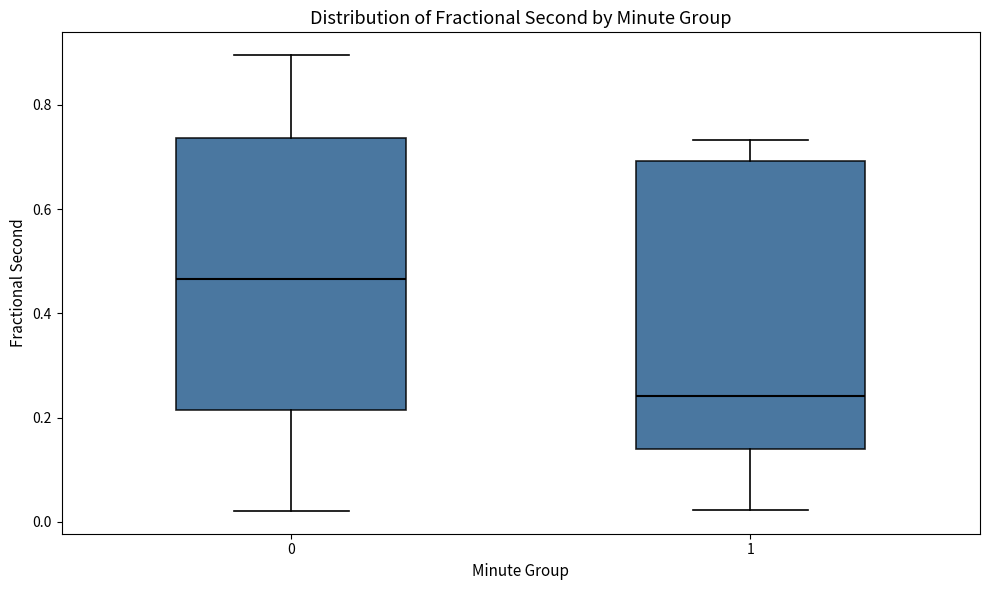

Where is the upper edge of the box at x = 1 on the y-axis? The values are not printed on the chart, so give them approximately, as read against the axis.

0.70